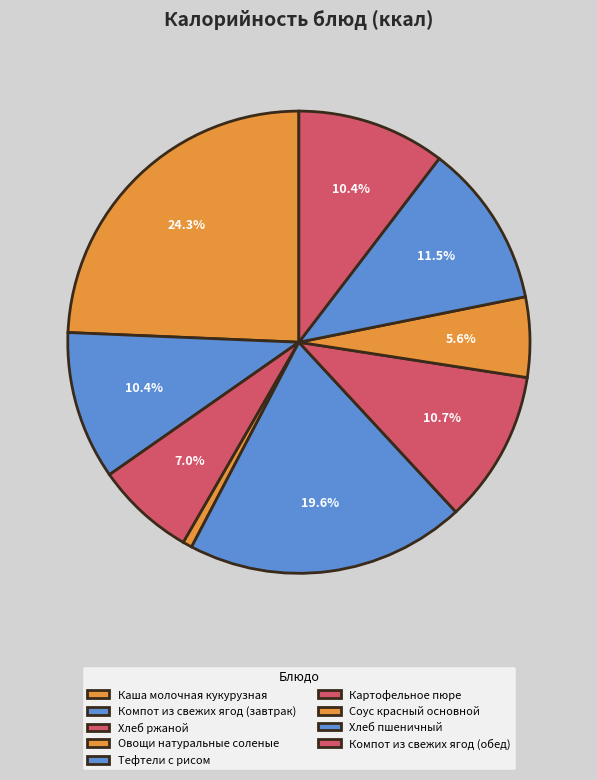

To the nearest percent, what is the average slice percentage?

11%